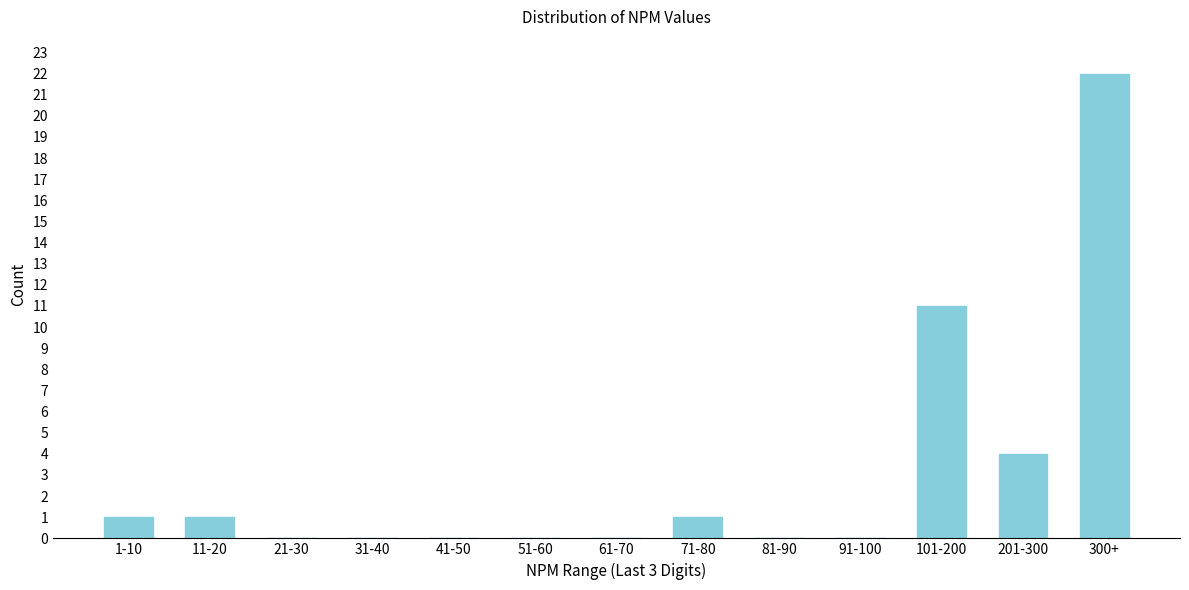

Reading right to left, transcribe all the data shown in this chart.

300+=22	201-300=4	101-200=11	91-100=0	81-90=0	71-80=1	61-70=0	51-60=0	41-50=0	31-40=0	21-30=0	11-20=1	1-10=1